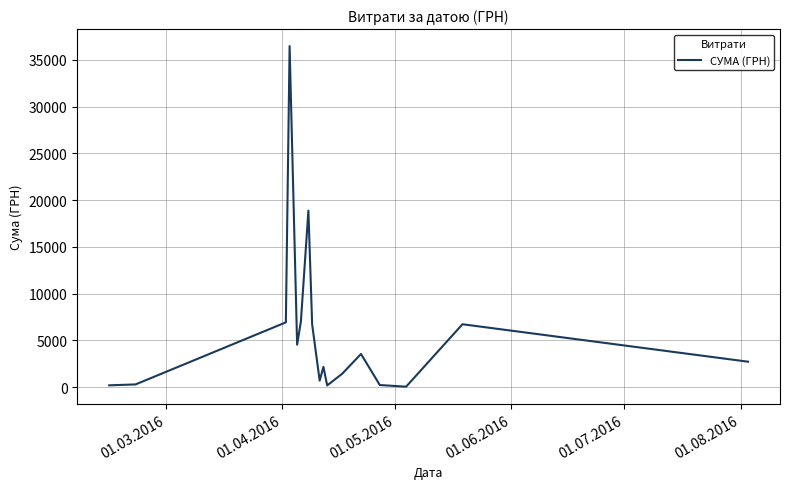

What is the difference between the maximum and minimum values?

36399.8